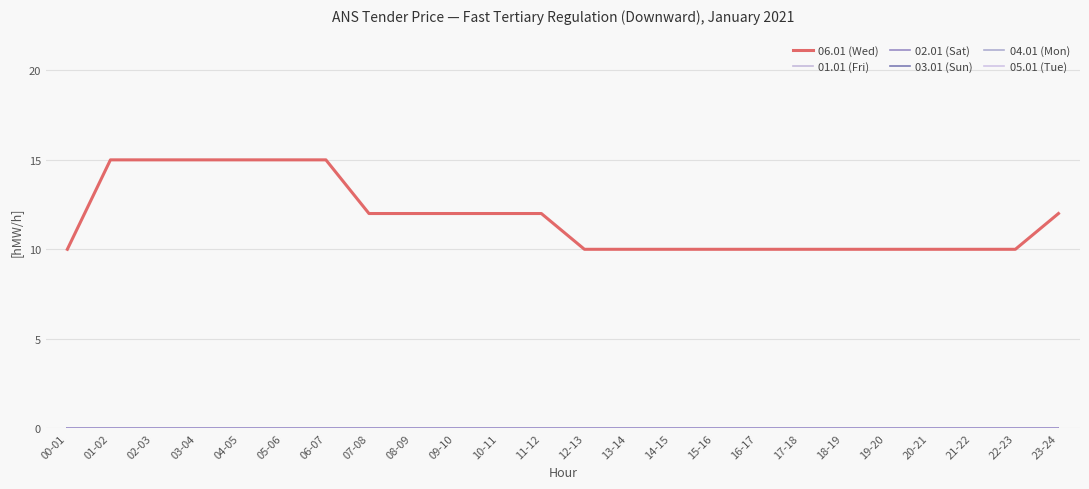

Does the chart have visible grid lines?

Yes